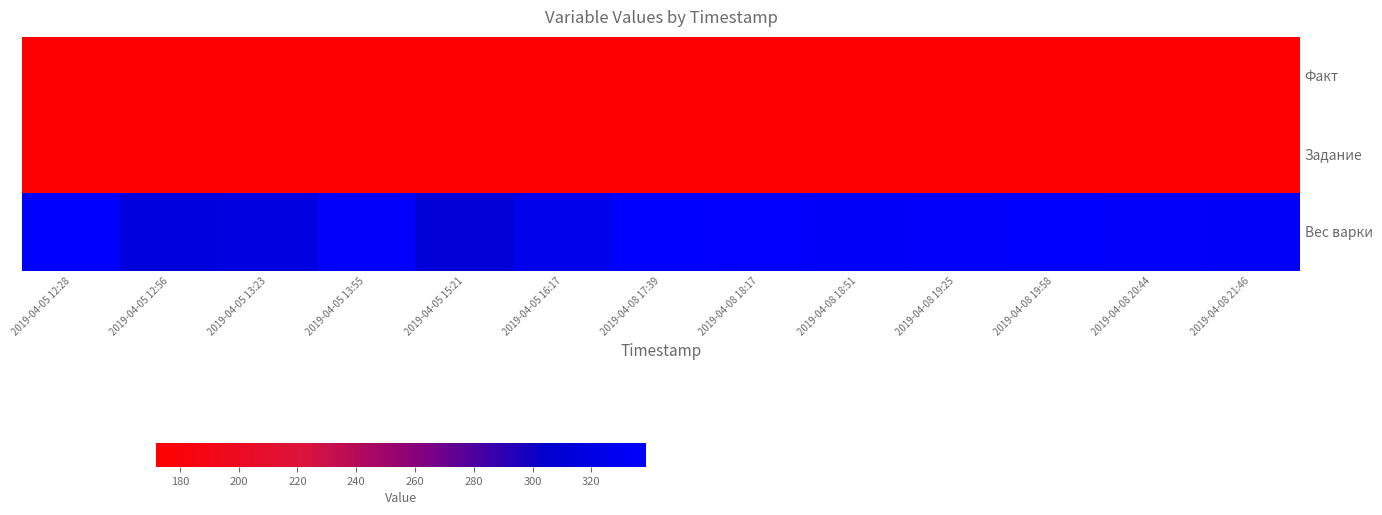

At how many categories does at least one series exceed 293?

13